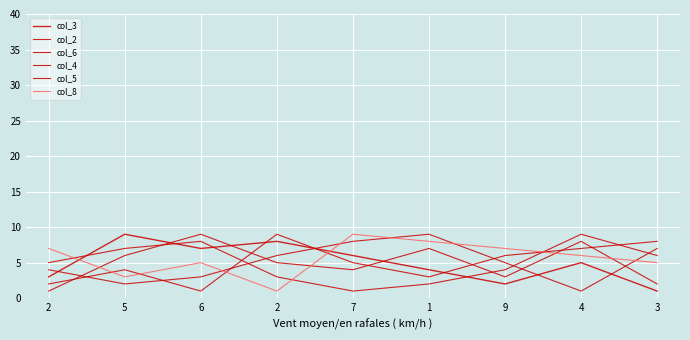

After their last crossing, which series has the higher values: col_6 or col_3?

col_6